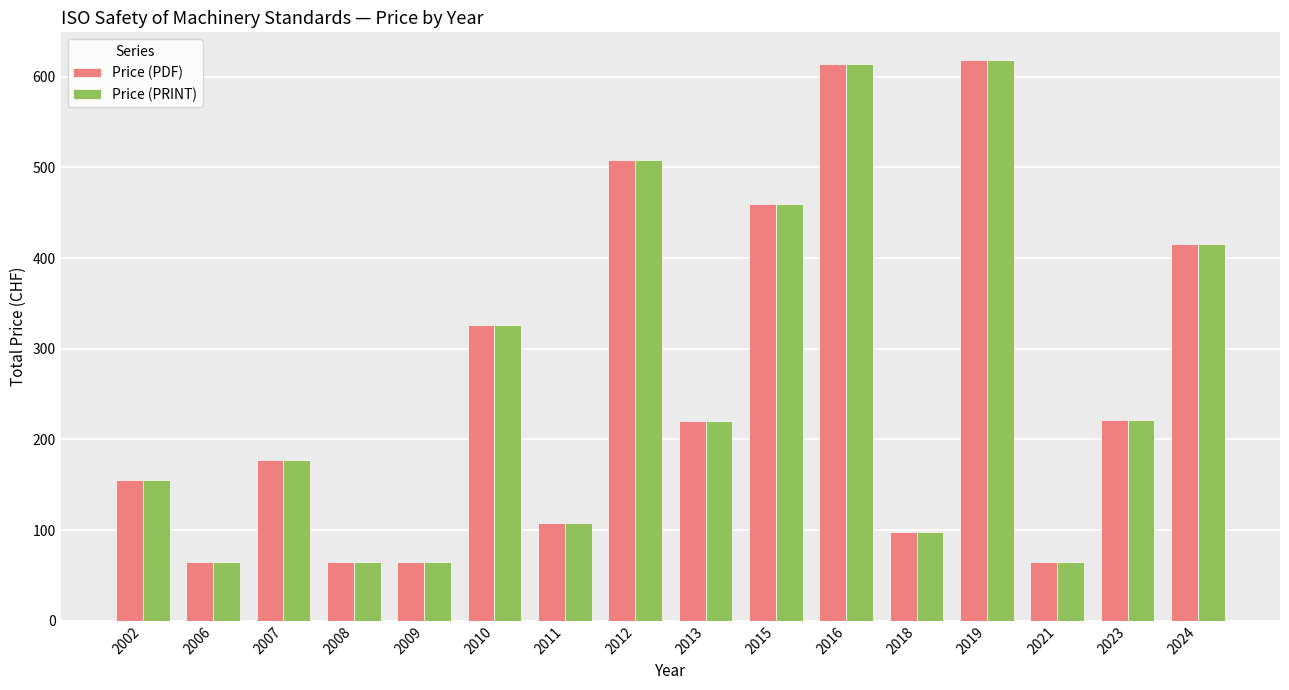

At how many categories does at least one series exceed 368?

5